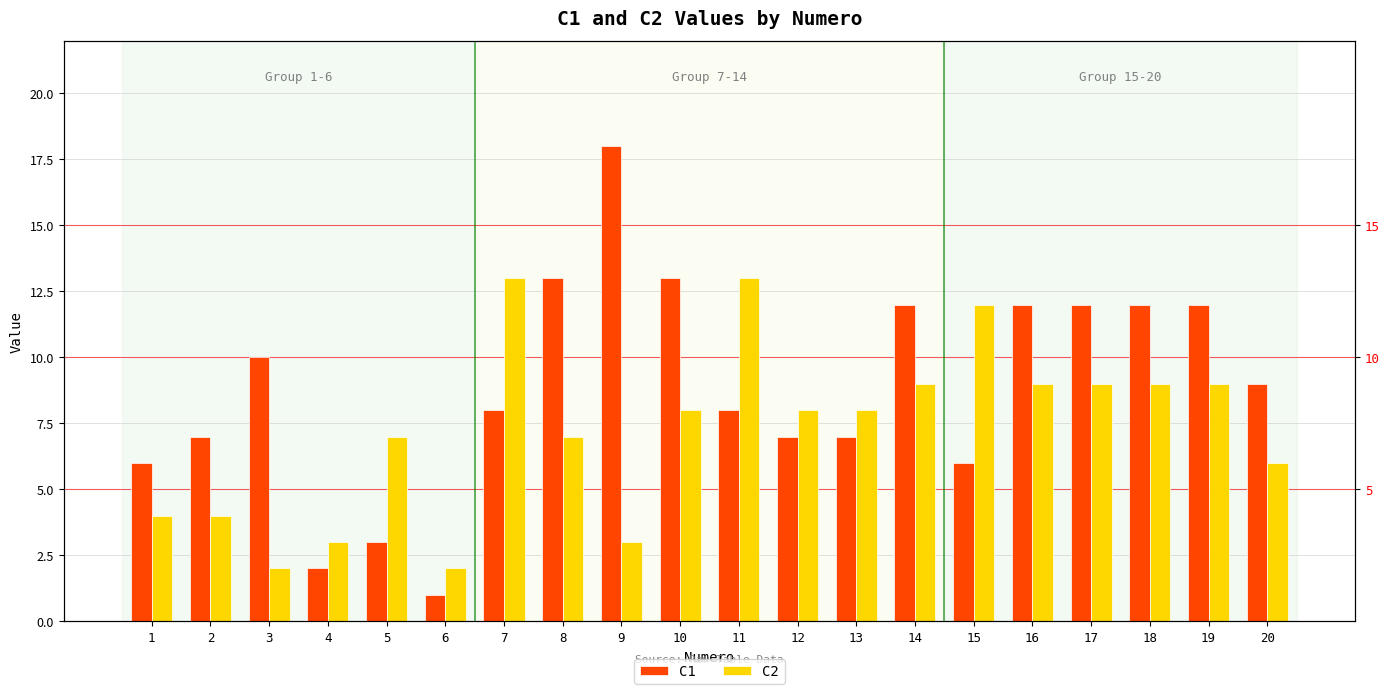

What is the minimum value for C2?

2